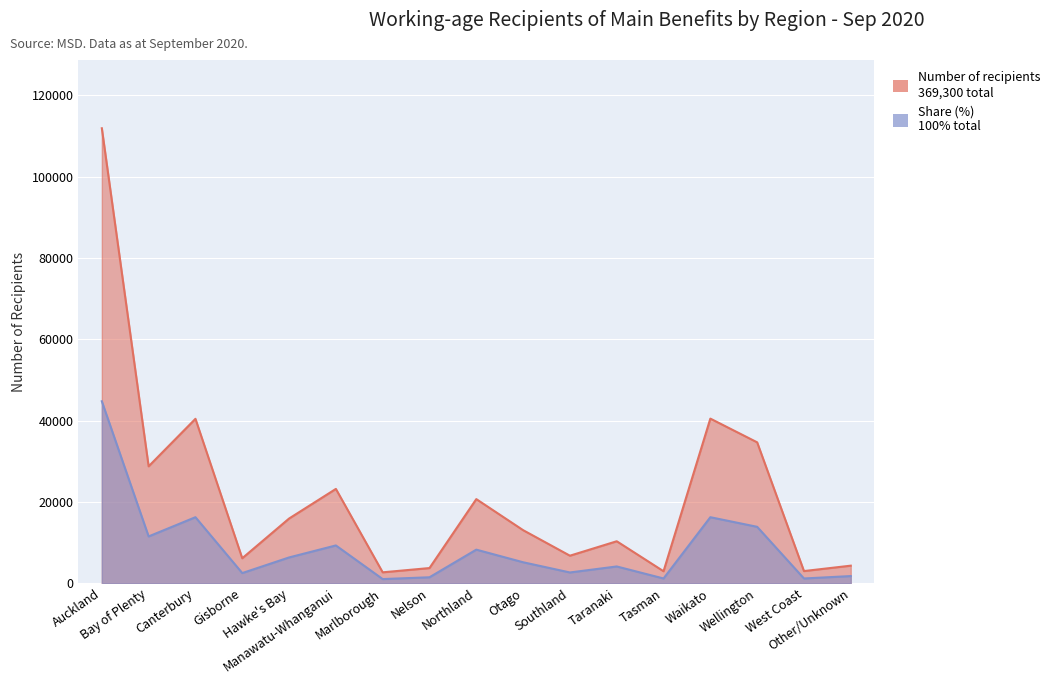

True or false: Share (%) and Number of recipients cross at least once.

False